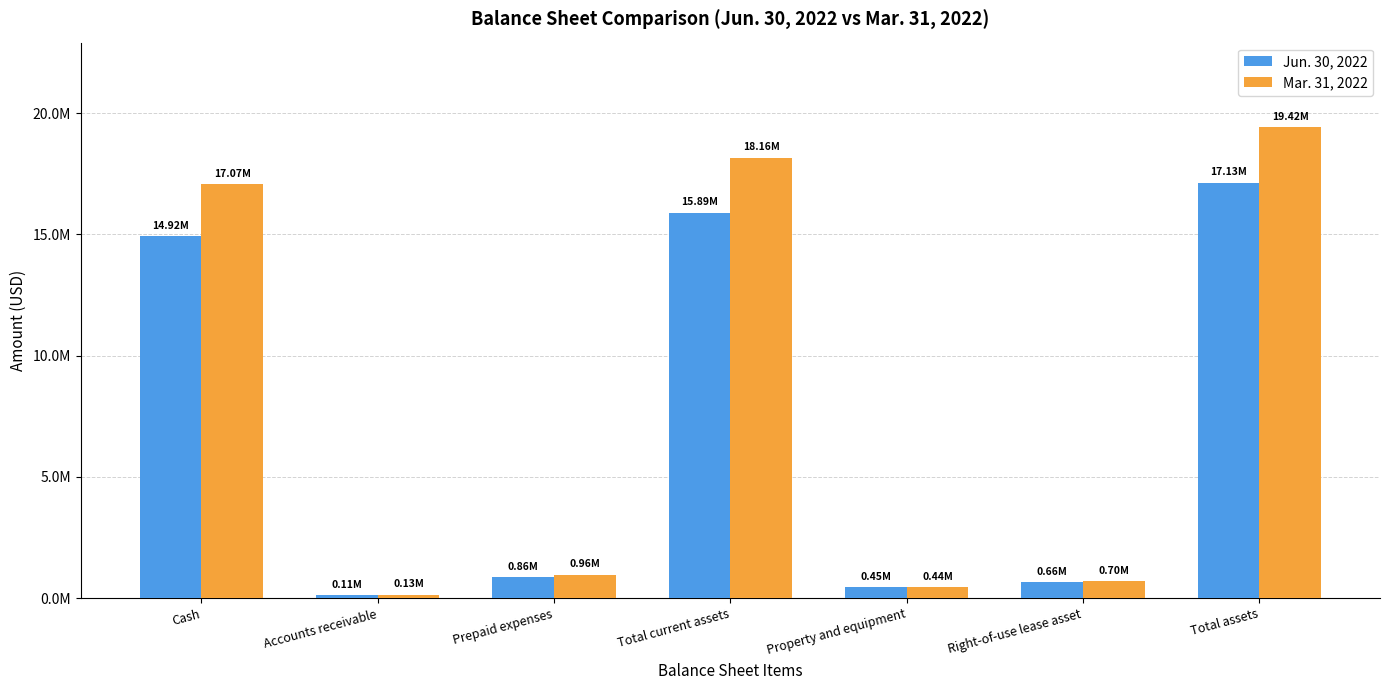

Which has a higher value, Total current assets or Cash?

Total current assets